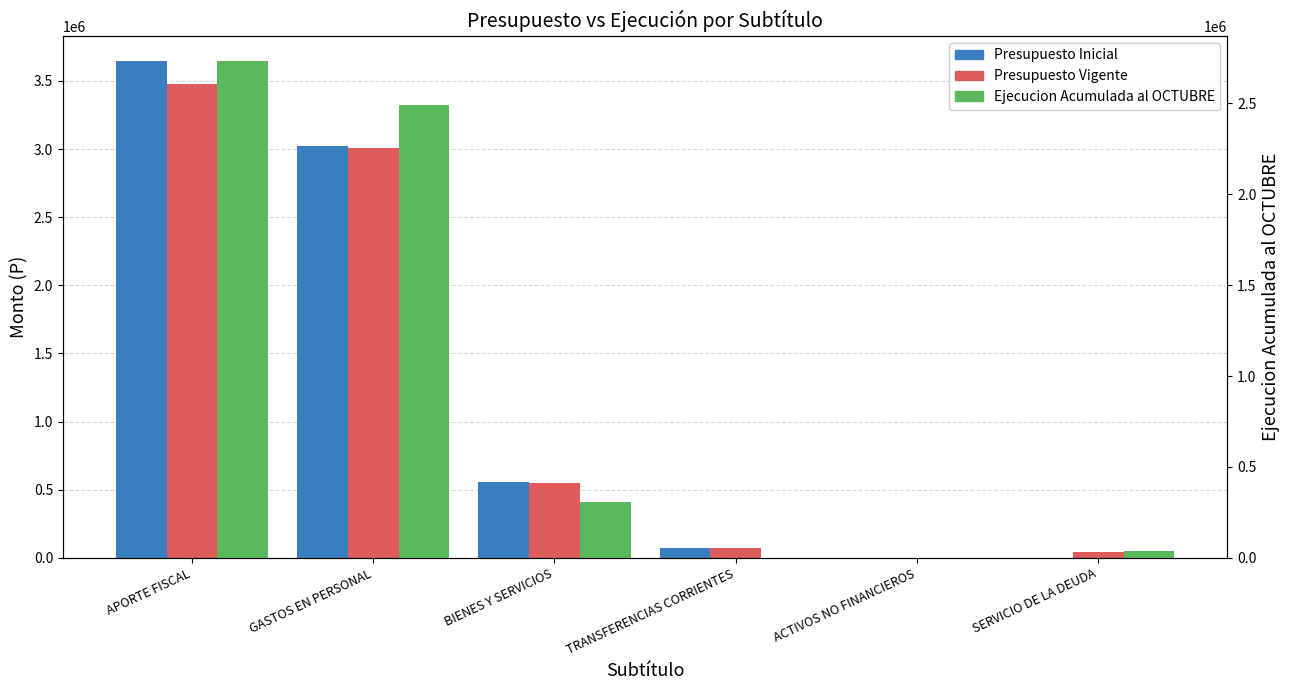

Read the Ejecucion Acumulada al OCTUBRE value at SERVICIO DE LA DEUDA, to the nearest 50.

39400